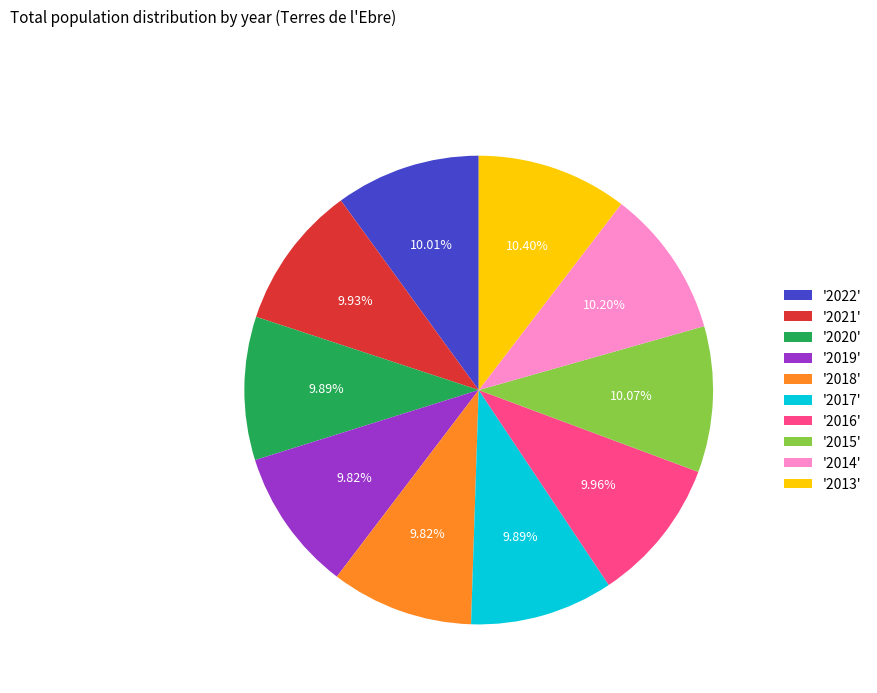

Combined, do '2019' and '2021' account for over 50%?

No